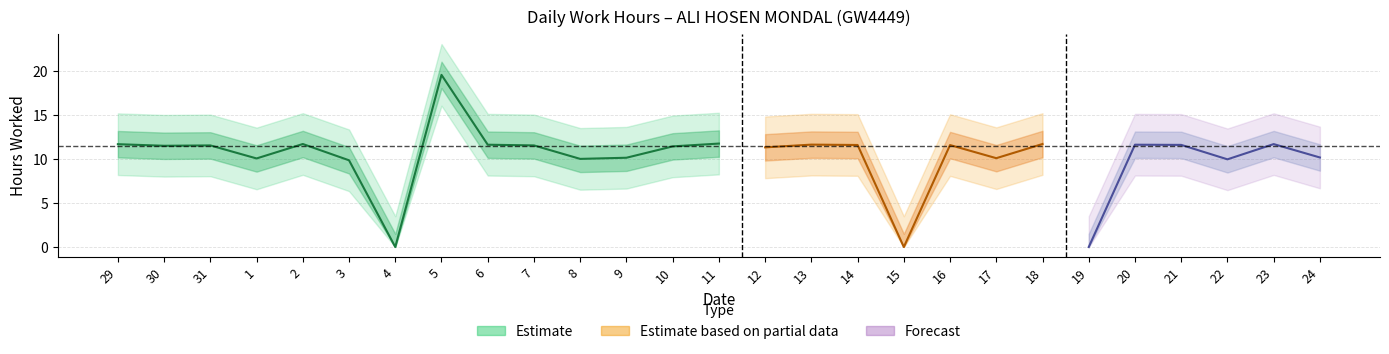

At how many categories does at least one series exceed 10?

22